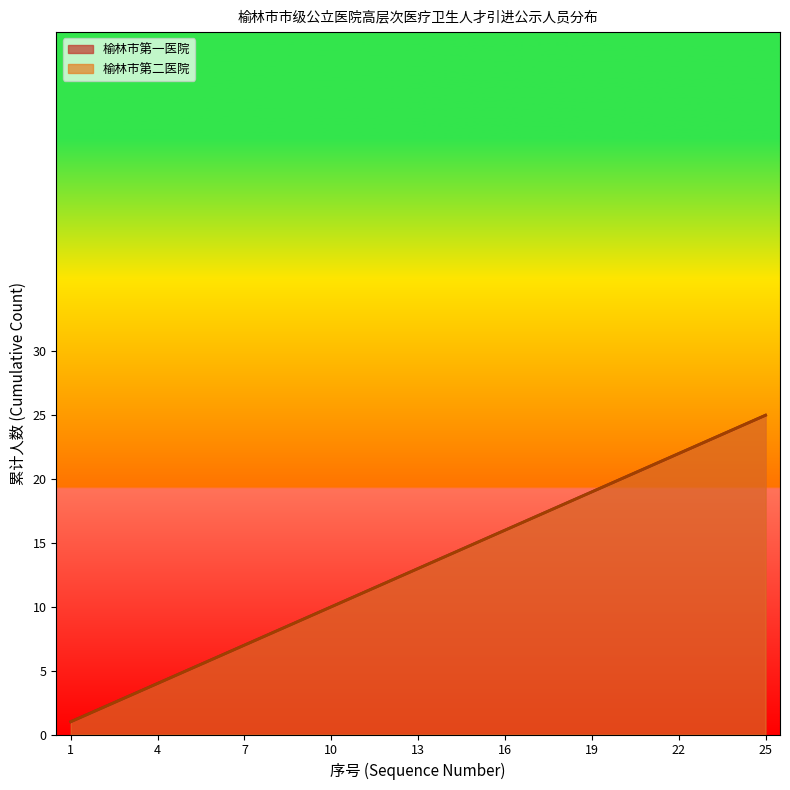

Reading right to left, what are all the values shown in this chart?

榆林市第一医院: 25=25	24=24	23=23	22=22	21=21	20=20	19=19	18=18	17=17	16=16	15=15	14=14	13=13	12=12	11=11	10=10	9=9	8=8	7=7	6=6	5=5	4=4	3=3	2=2	1=1
榆林市第二医院: 25=25	24=24	23=23	22=22	21=21	20=20	19=19	18=18	17=17	16=16	15=15	14=14	13=13	12=12	11=11	10=10	9=9	8=8	7=7	6=6	5=5	4=4	3=3	2=2	1=1